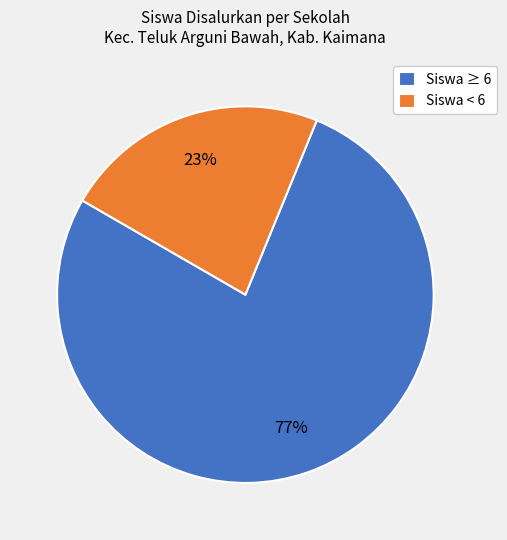

Rank the categories by value from lowest to highest.

Siswa < 6, Siswa ≥ 6